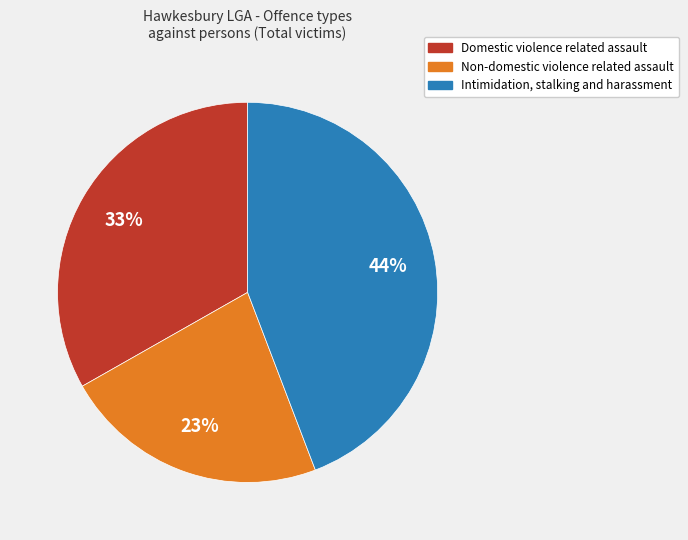

Is there any slice that represents more than half of the pie?

No